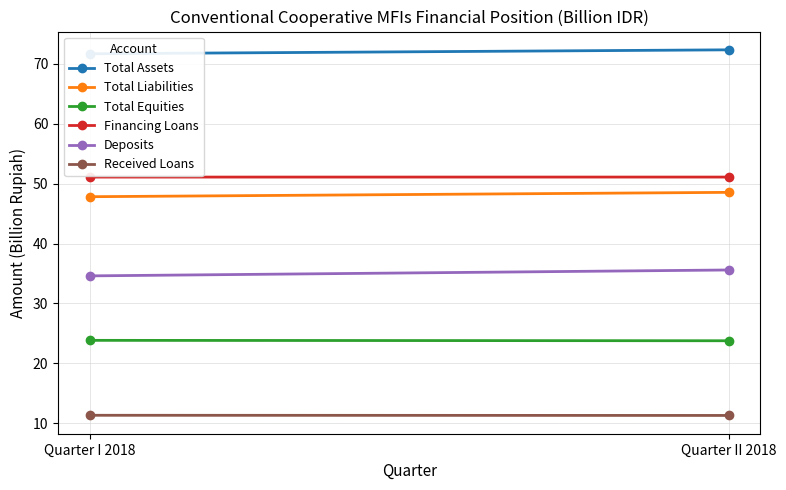

Count the Total Equities values in the range 23 to 24.

2